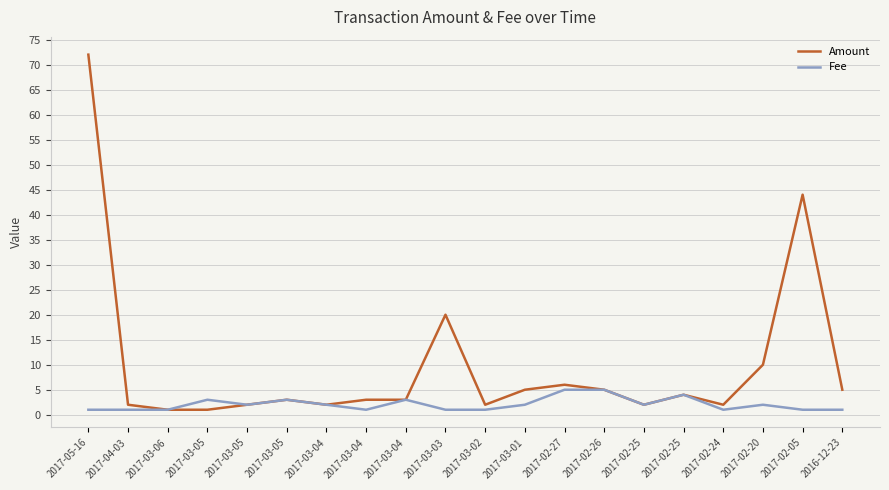

Which series changed the most between 2017-03-05 and 2017-02-05?

Amount